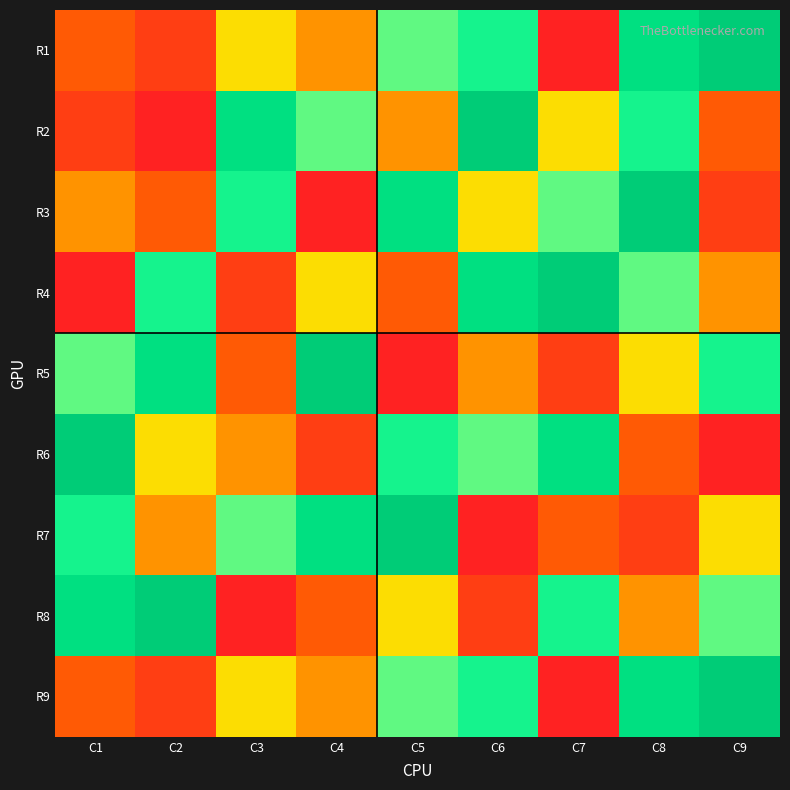

At how many categories does at least one series exceed 4?

9